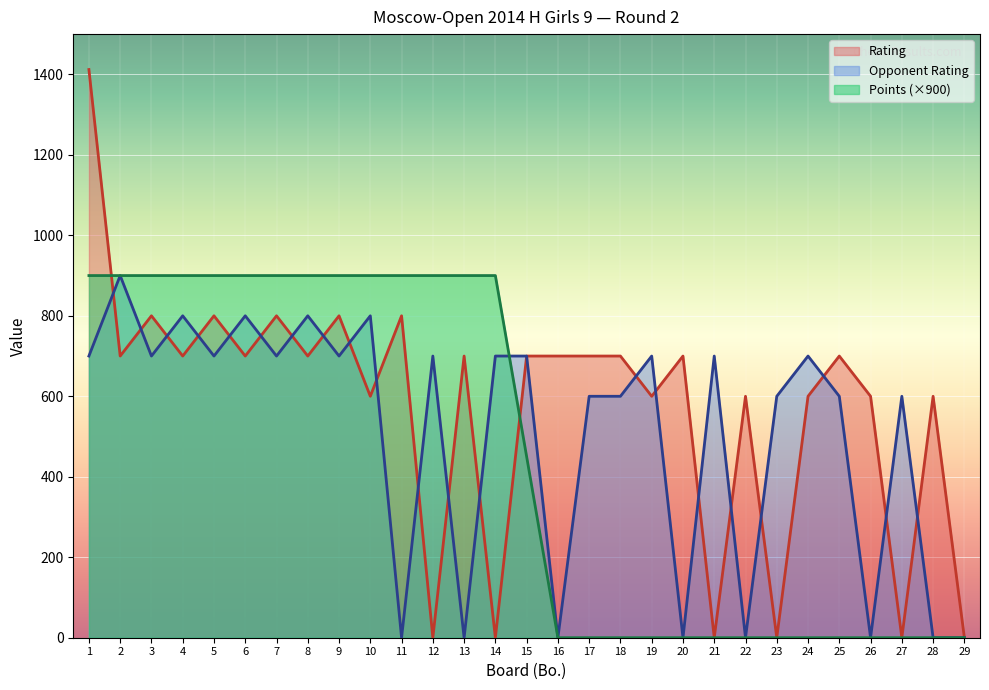

Reading left to right, extract all data points from this chart.

Rating: 1=1412	2=700	3=800	4=700	5=800	6=700	7=800	8=700	9=800	10=600	11=800	12=0	13=700	14=0	15=700	16=700	17=700	18=700	19=600	20=700	21=0	22=600	23=0	24=600	25=700	26=600	27=0	28=600	29=0
Opponent Rating: 1=700	2=900	3=700	4=800	5=700	6=800	7=700	8=800	9=700	10=800	11=0	12=700	13=0	14=700	15=700	16=0	17=600	18=600	19=700	20=0	21=700	22=0	23=600	24=700	25=600	26=0	27=600	28=0	29=0
Points: 1=900	2=900	3=900	4=900	5=900	6=900	7=900	8=900	9=900	10=900	11=900	12=900	13=900	14=900	15=450	16=0	17=0	18=0	19=0	20=0	21=0	22=0	23=0	24=0	25=0	26=0	27=0	28=0	29=0